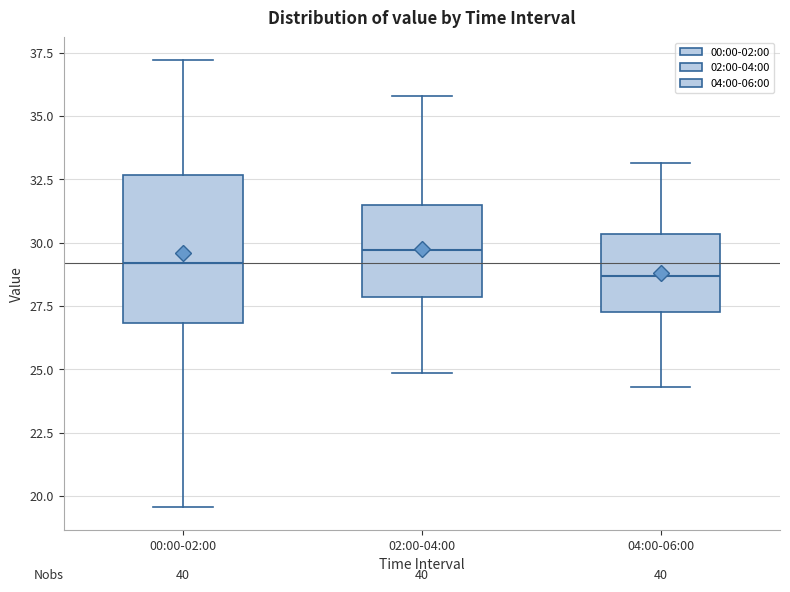

Reading left to right, read every box against the y-axis: the position of its median line, the range the box covers, and the ends of its whiskers. The values are not printed on the chart, so give them approximately, as read against the axis.

00:00-02:00: median 29.0, box 27.0 to 32.5, whiskers 19.5 to 37.0
02:00-04:00: median 29.5, box 28.0 to 31.5, whiskers 25.0 to 36.0
04:00-06:00: median 28.5, box 27.5 to 30.5, whiskers 24.5 to 33.0